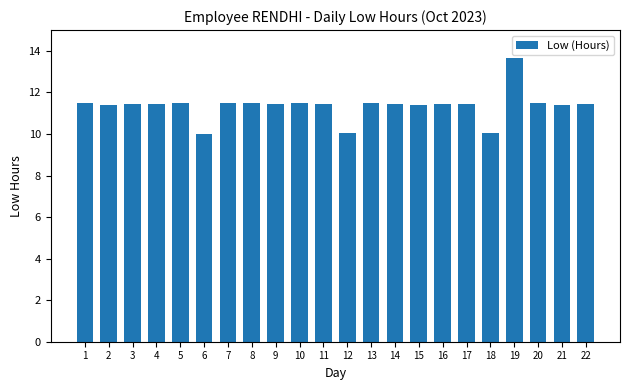

What is the maximum value shown in the chart?

13.7